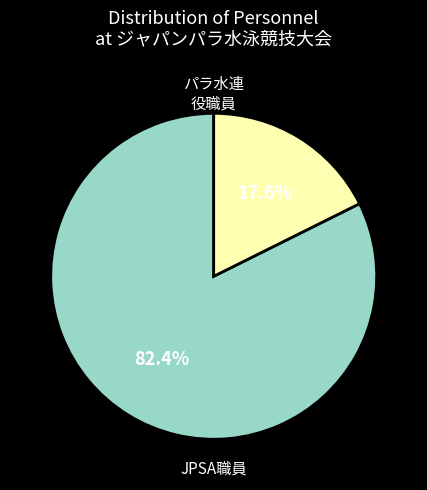

Is there any slice that represents more than half of the pie?

Yes